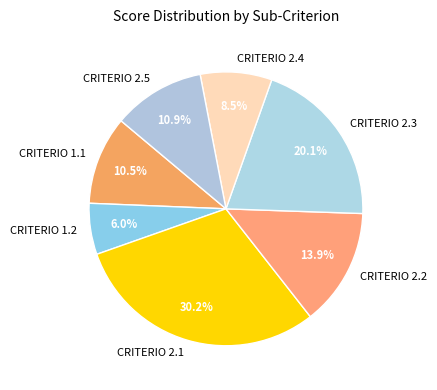

How many segments does this pie chart have?

7